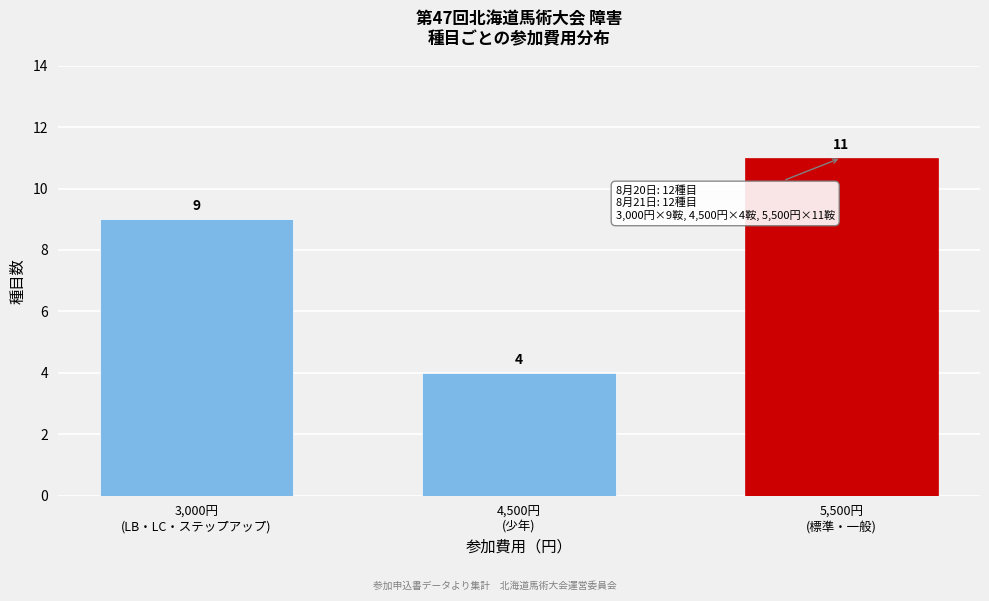

Reading left to right, what are all the values shown in this chart?

9	4	11